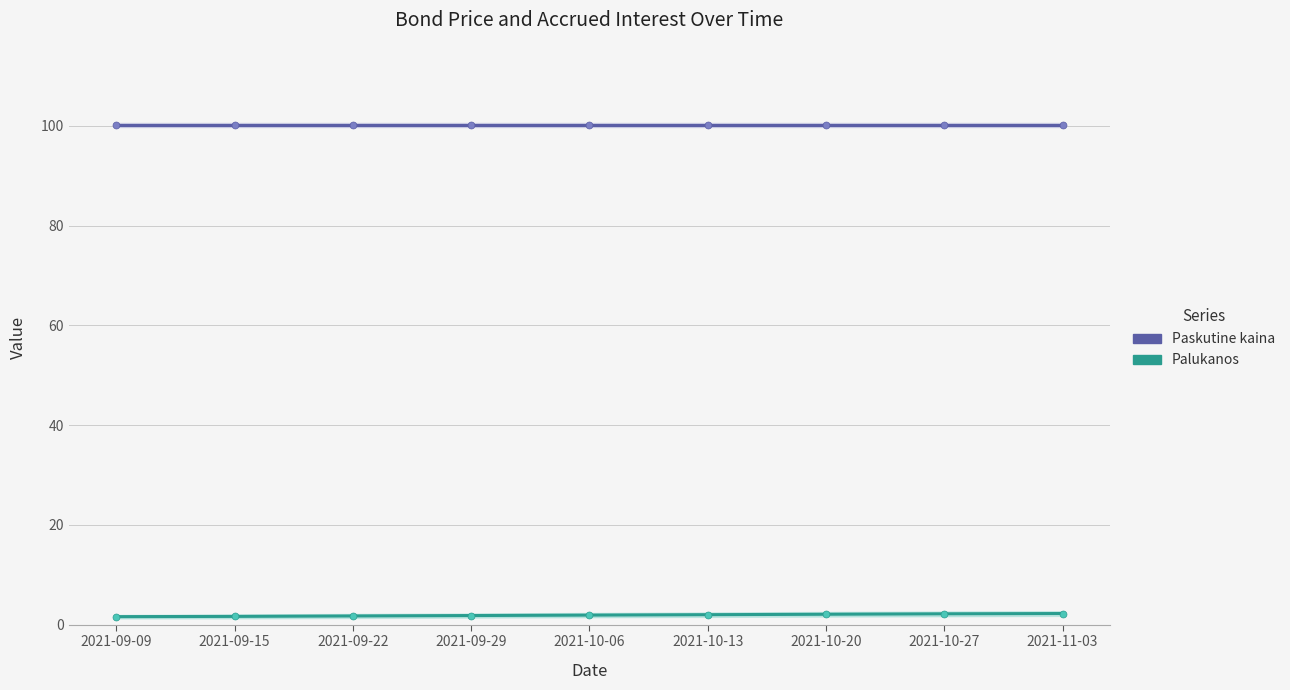

Which label corresponds to the largest value in the chart?

2021-09-09